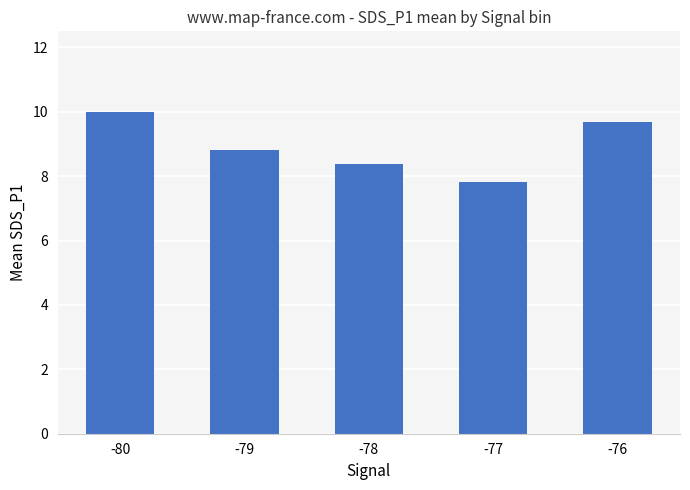

What is the ratio of the value at -76 to the value at -79?

1.1